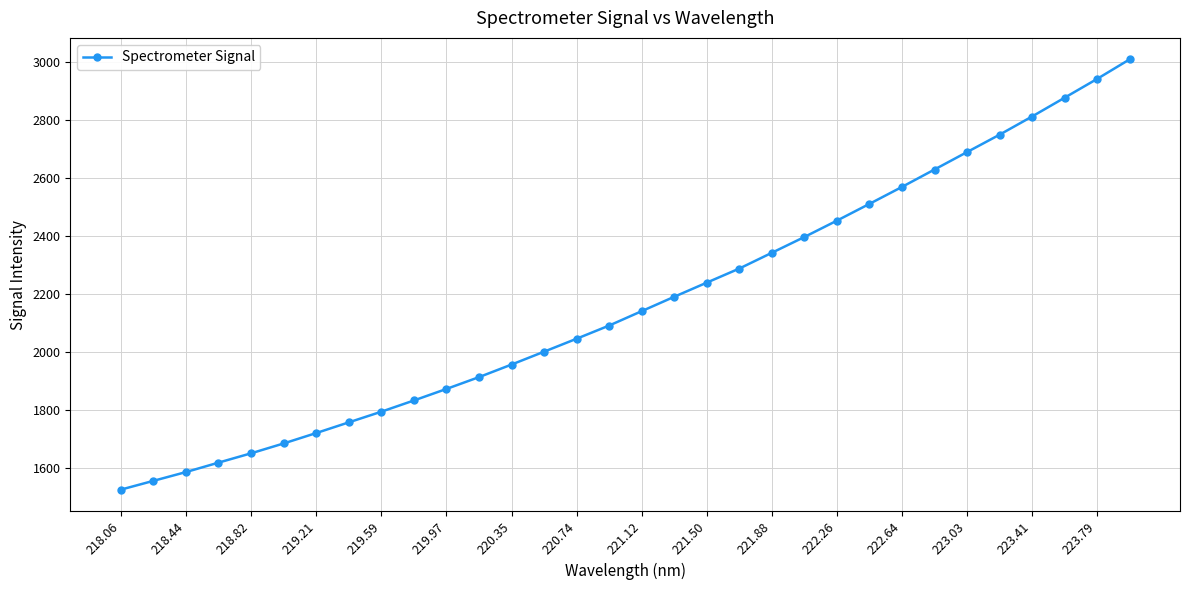

What is the greatest value displayed?

3007.9